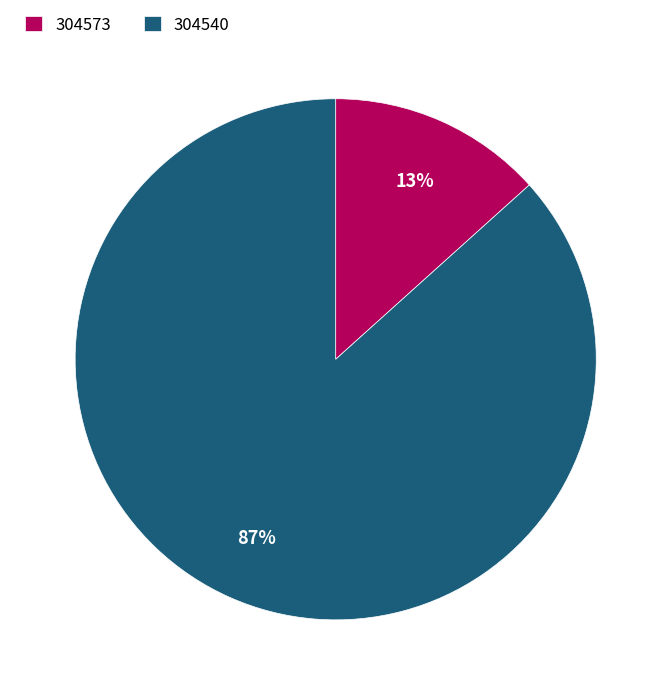

To the nearest percent, what is the average slice percentage?

50%